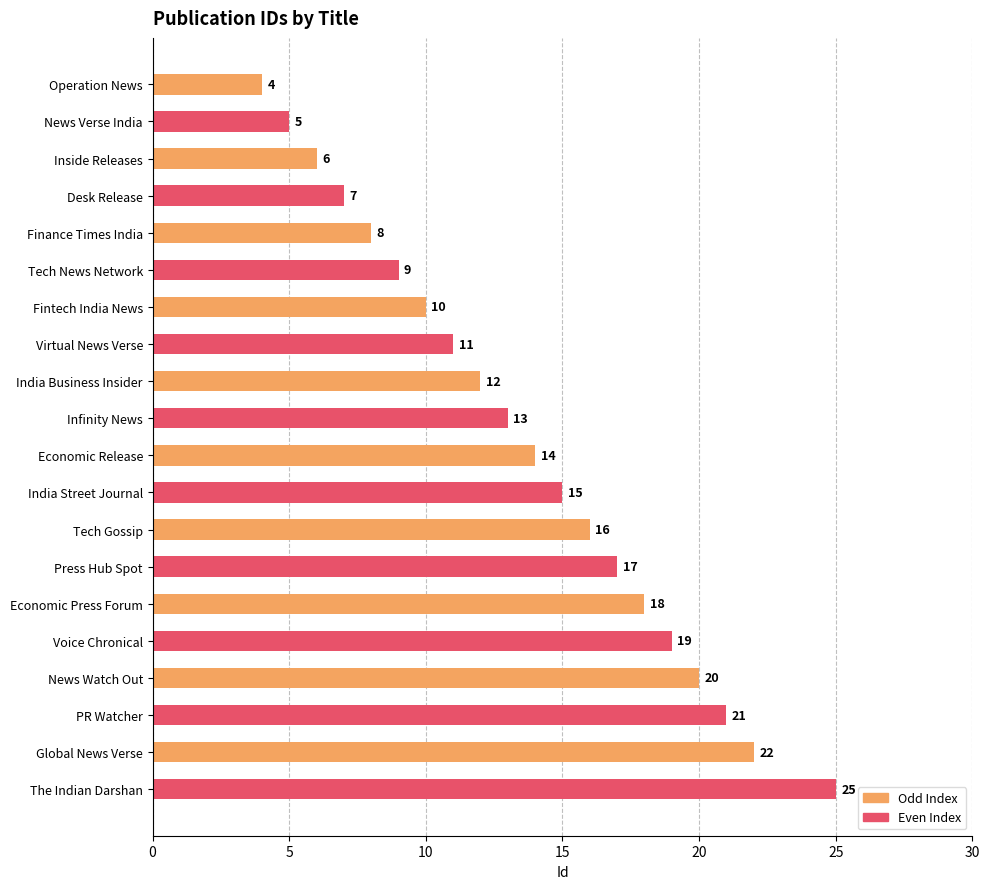

What is the approximate value at Infinity News, to the nearest 10?

10